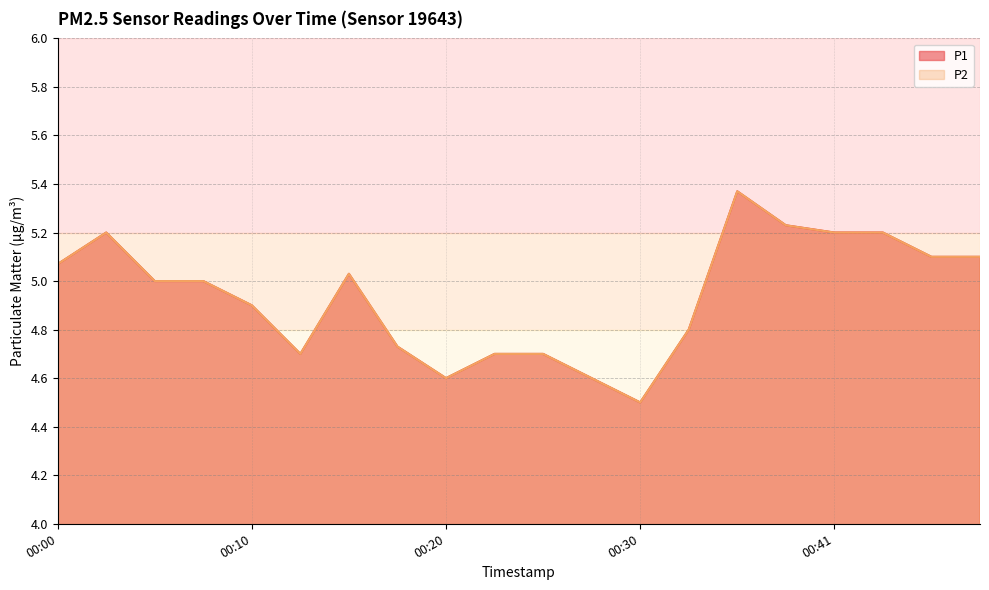

Which series has the largest total across all categories?

P1